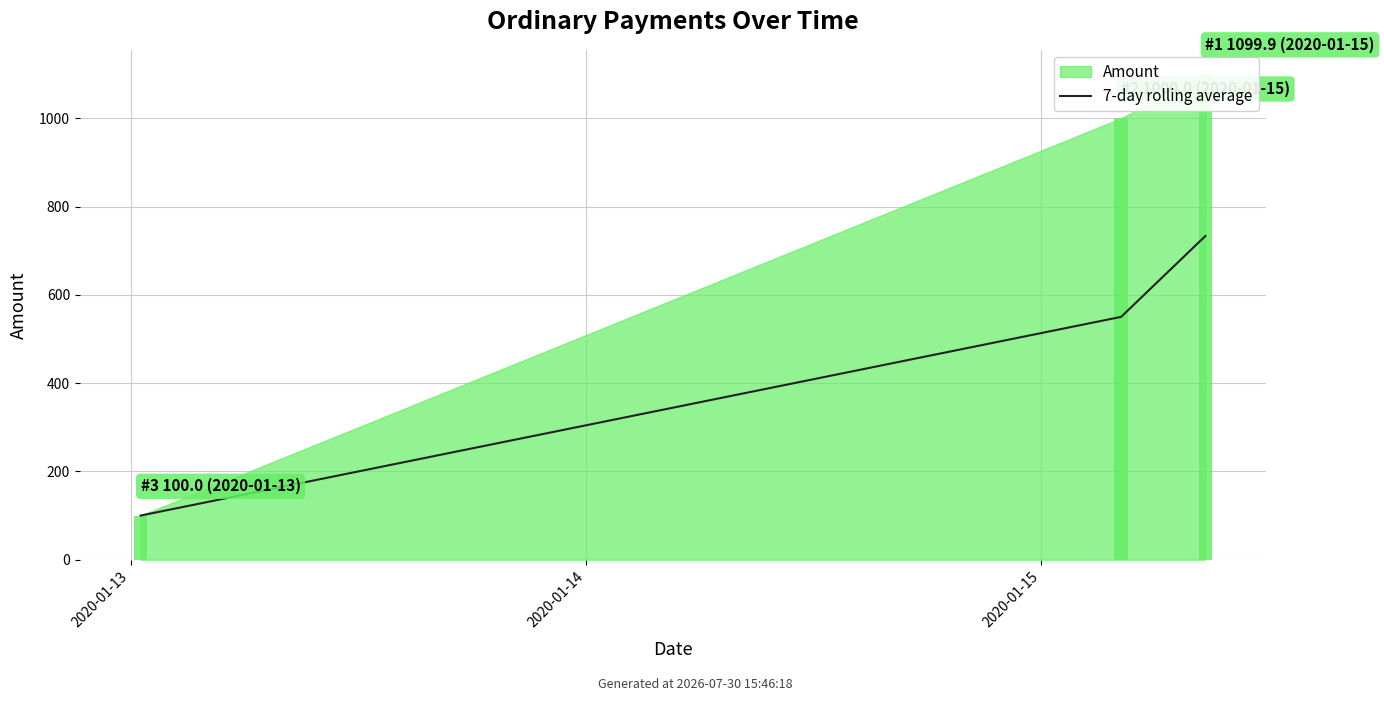

Read the value at 2020-01-13.

100.0